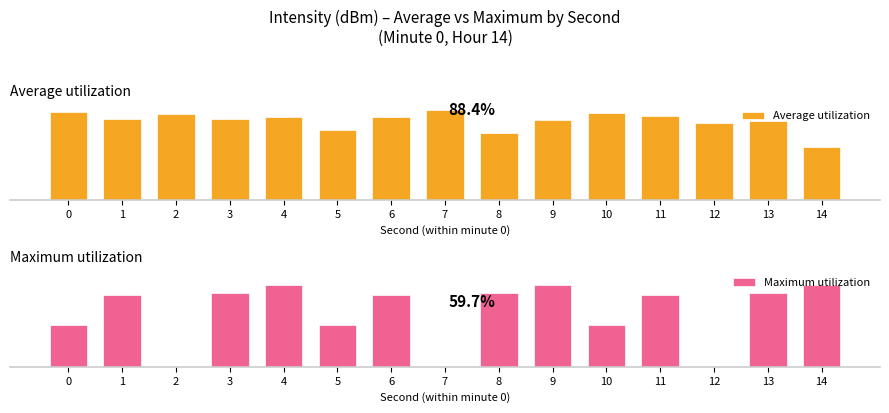

Which series has the largest total across all categories?

Average utilization